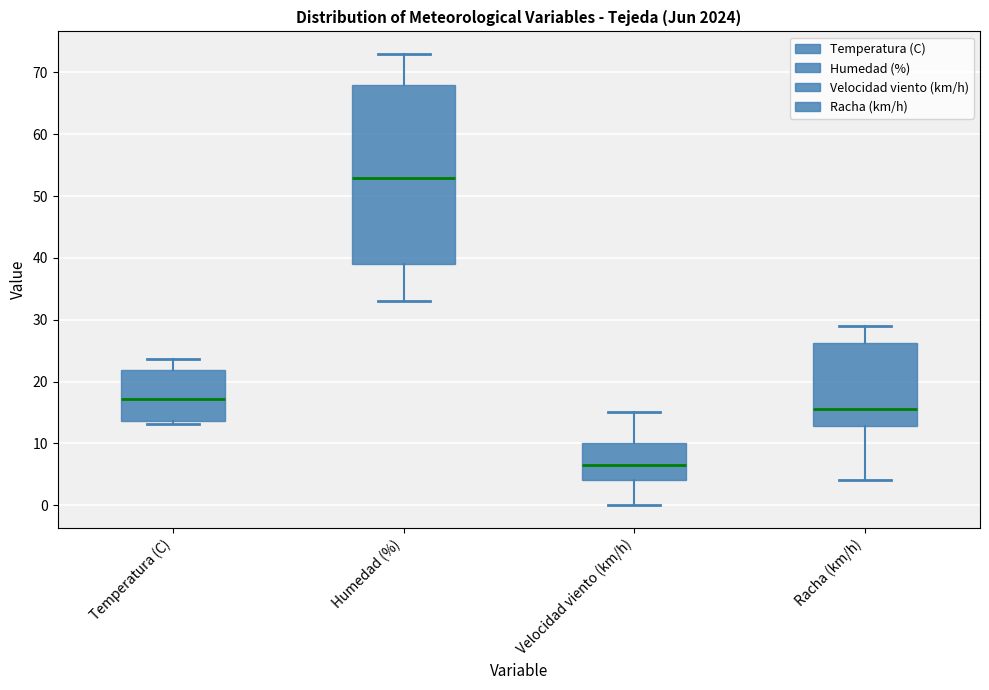

Where is the lower edge of the box for Humedad (%) on the y-axis? The values are not printed on the chart, so give them approximately, as read against the axis.

39